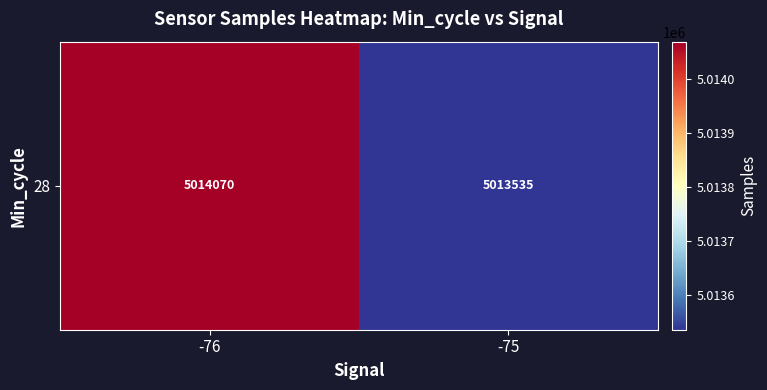

Rank the categories by value from lowest to highest.

-75, -76